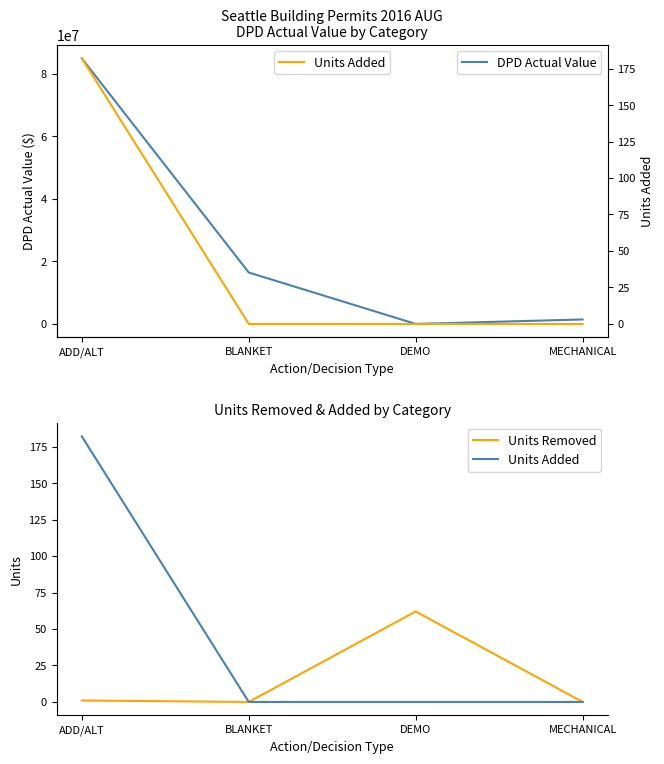

Count the number of categories in the chart.

4